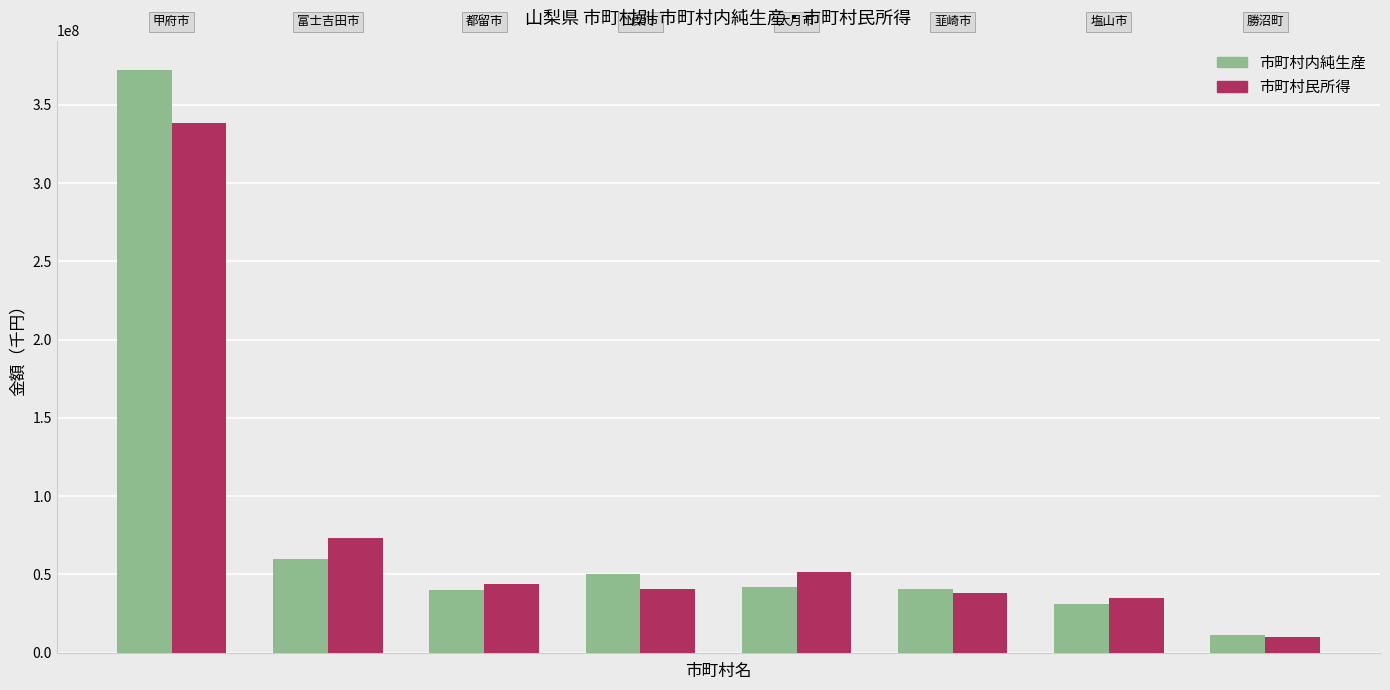

What is the minimum value for 市町村内純生産?

11080865